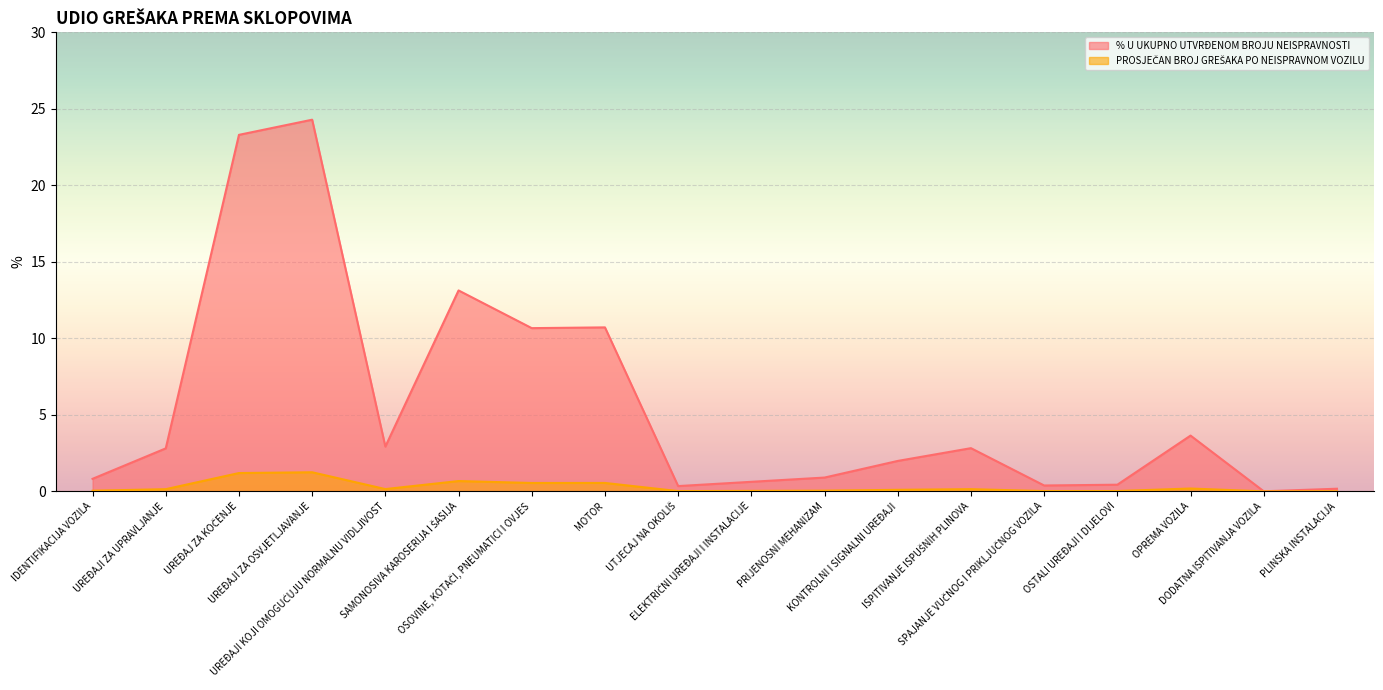

Is the value of % U UKUPNO UTVRĐENOM BROJU NEISPRAVNOSTI at KONTROLNI I SIGNALNI UREĐAJI greater than the value of PROSJEČAN BROJ GREŠAKA PO NEISPRAVNOM VOZILU at DODATNA ISPITIVANJA VOZILA?

Yes